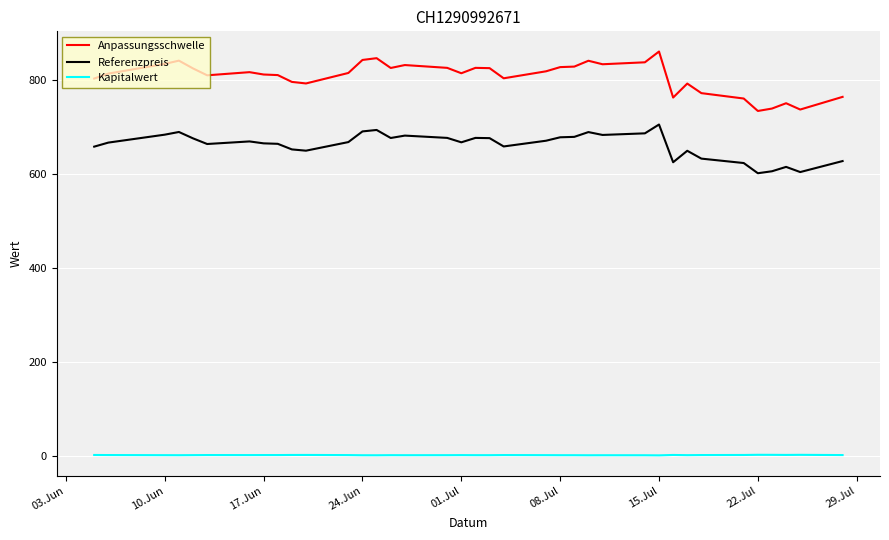

Does the chart display data point markers on the line(s)?

No